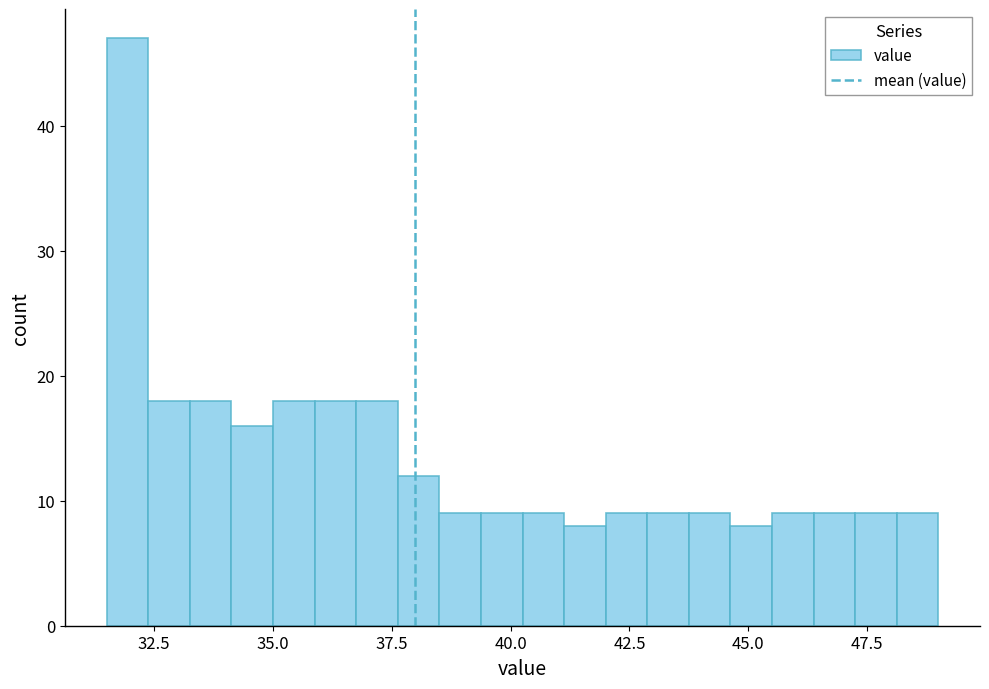

Read against the x-axis, roughly where is the centre of the tallest bar?

32.0